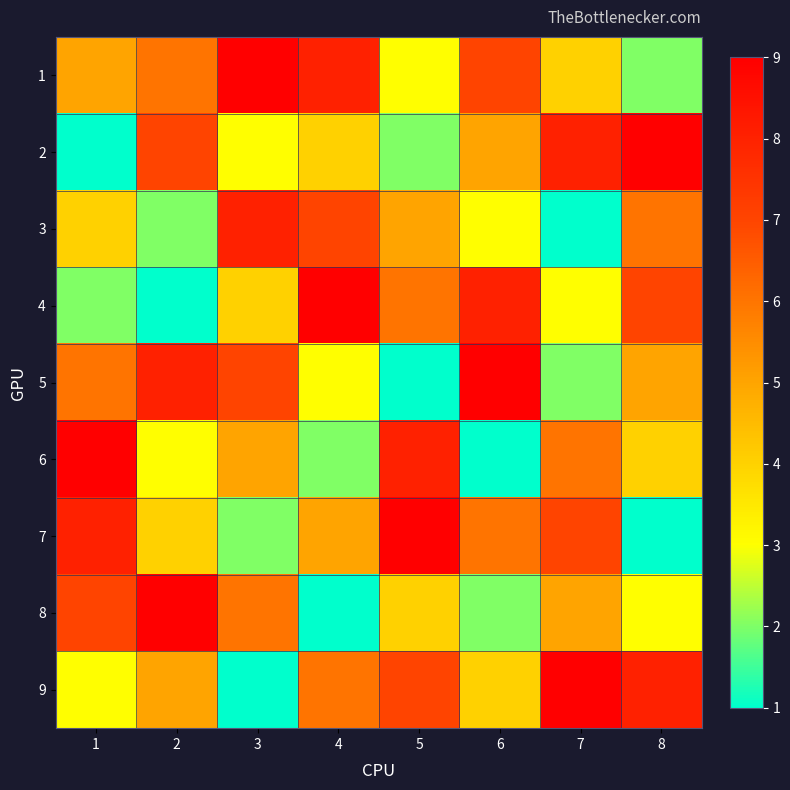

Which label corresponds to the smallest value in the chart?

1